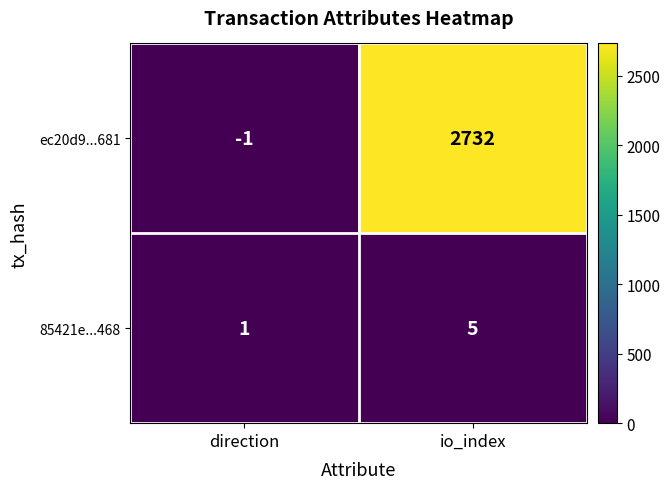

At which category is the sum across all series the highest?

io_index